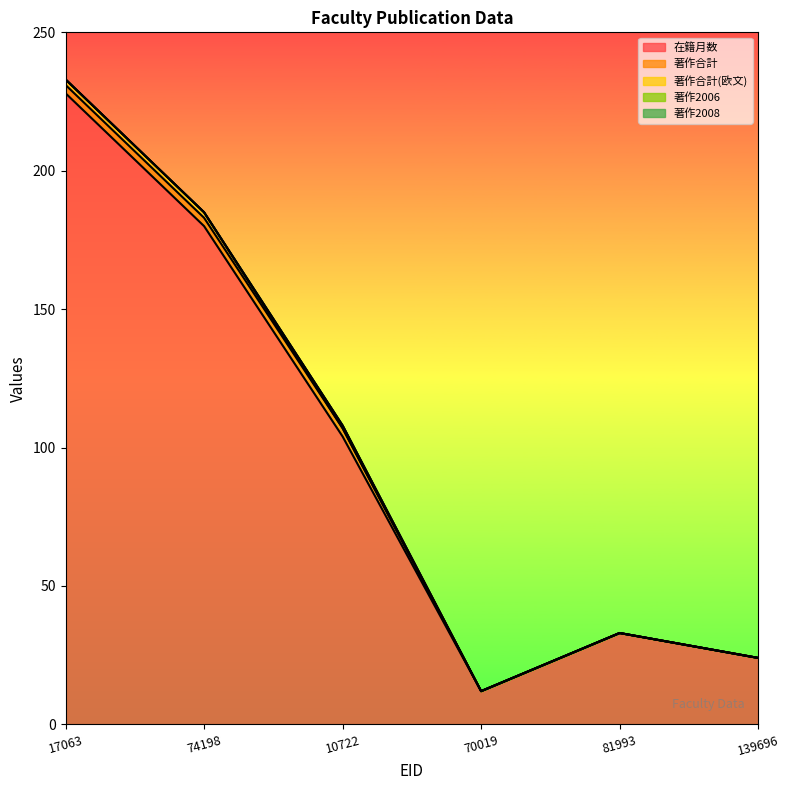

The 著作2006 series shows 1 at 10722. True or false?

False